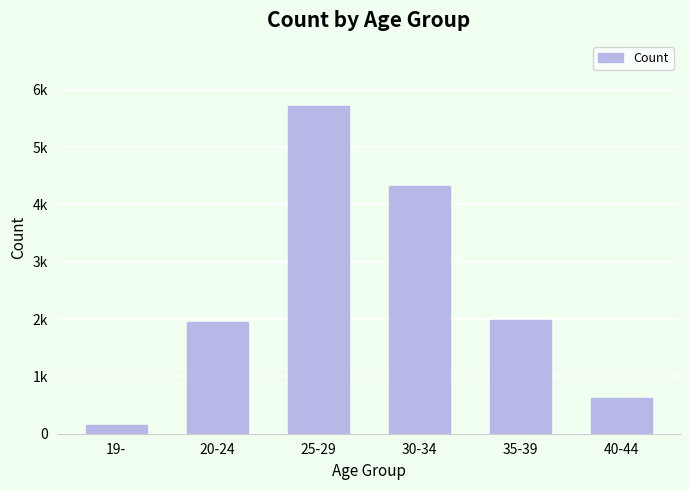

Are the bars horizontal?

No